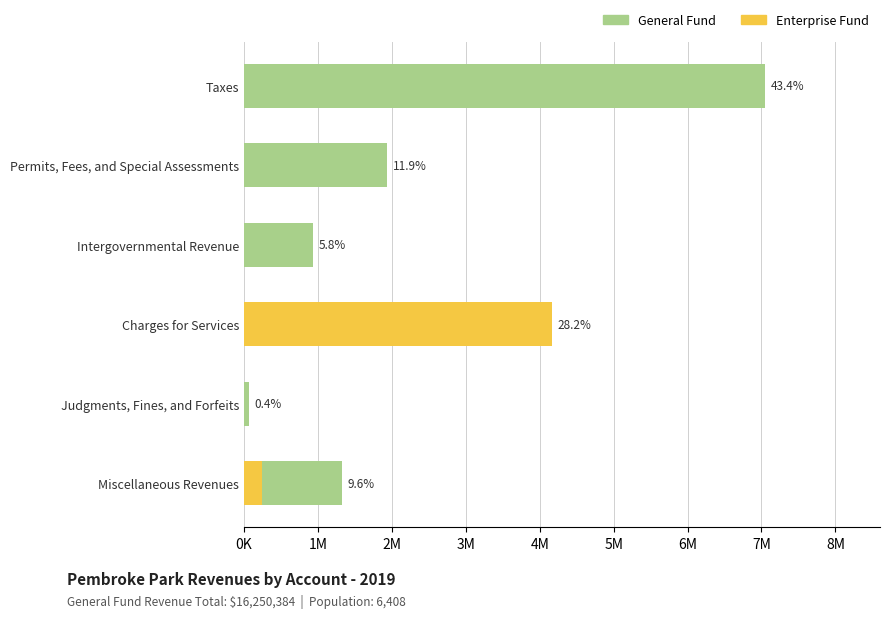

Reading left to right, extract all data points from this chart.

General Fund: 7051564	1938477	935025	421604	64772	1324129
Enterprise Fund: 0	0	0	4166096	0	243407